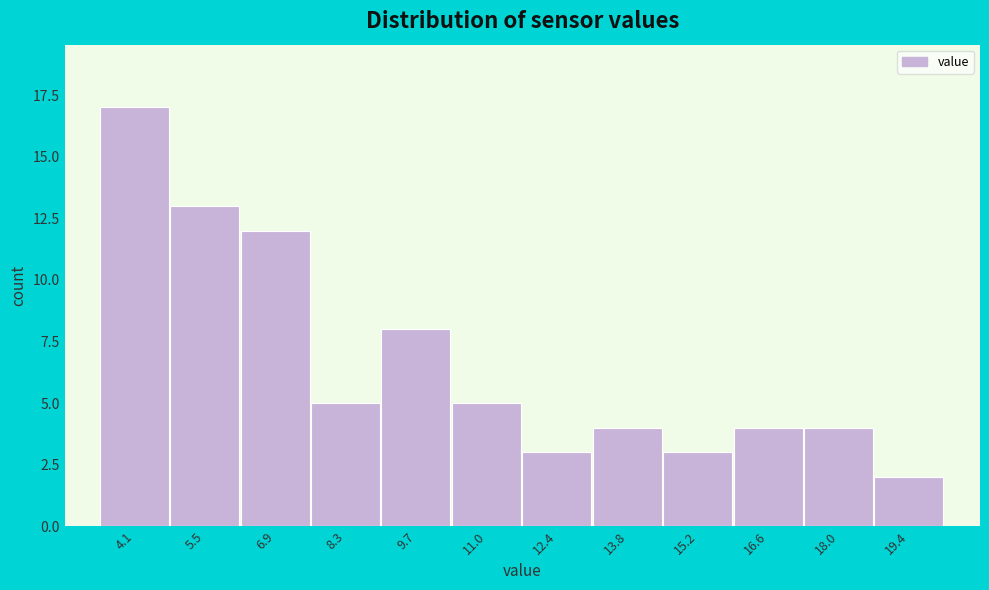

Over which range of the x-axis is the bar tallest?

3.4 to 4.8